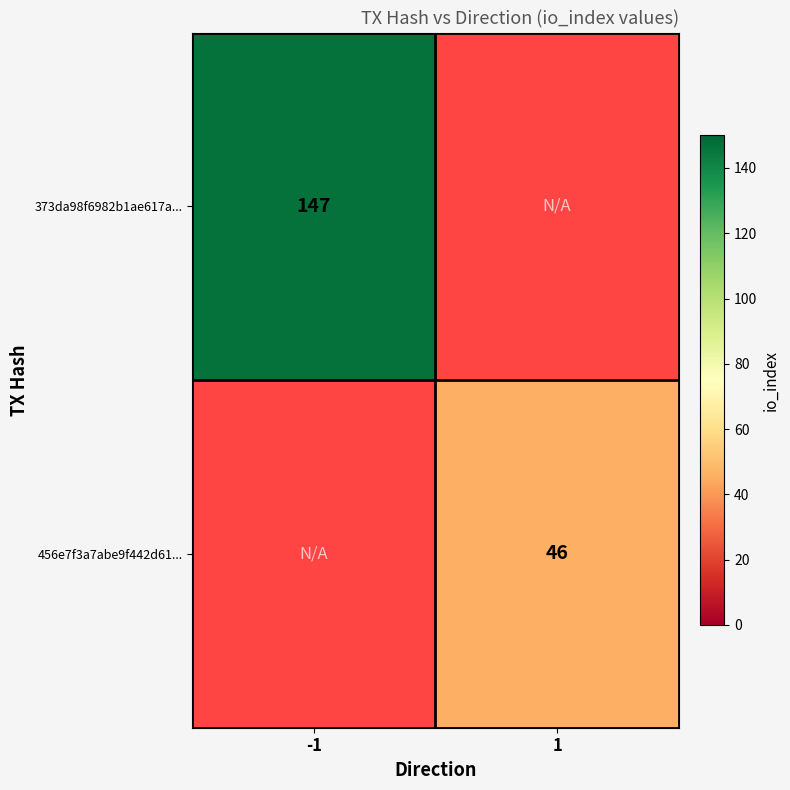

The value of 373da98f6982b1ae617a... at -1 is 101. True or false?

False